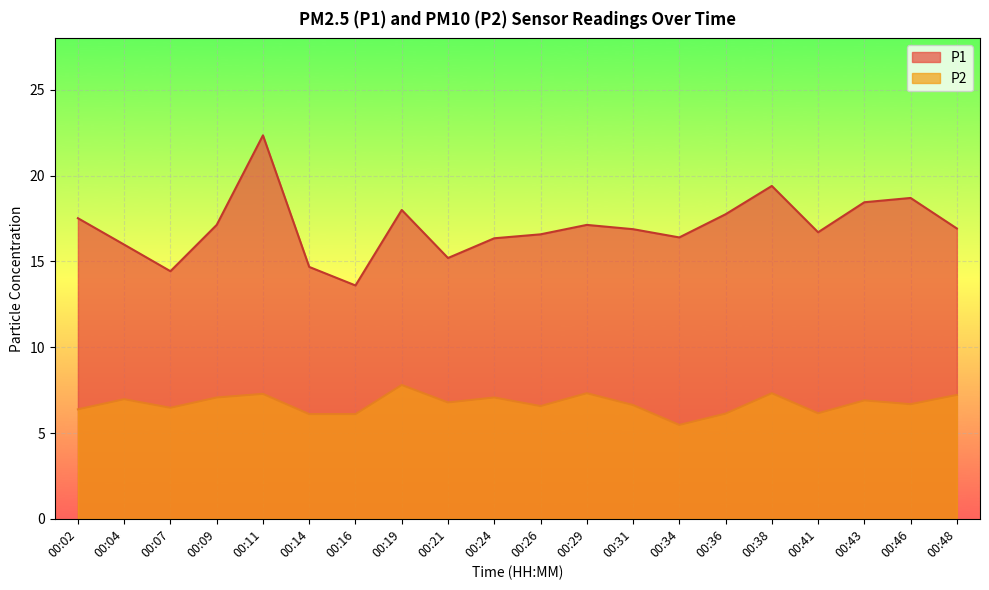

At how many categories does at least one series exceed 10?

20